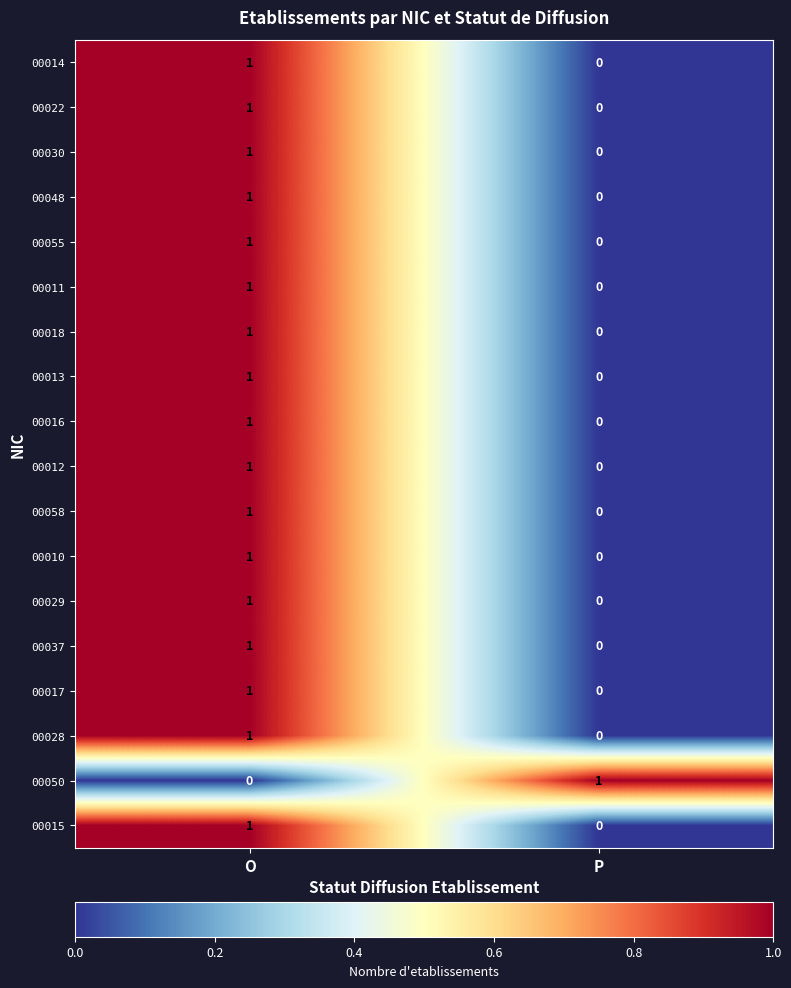

Which category has the highest value in the 00022 series?

O